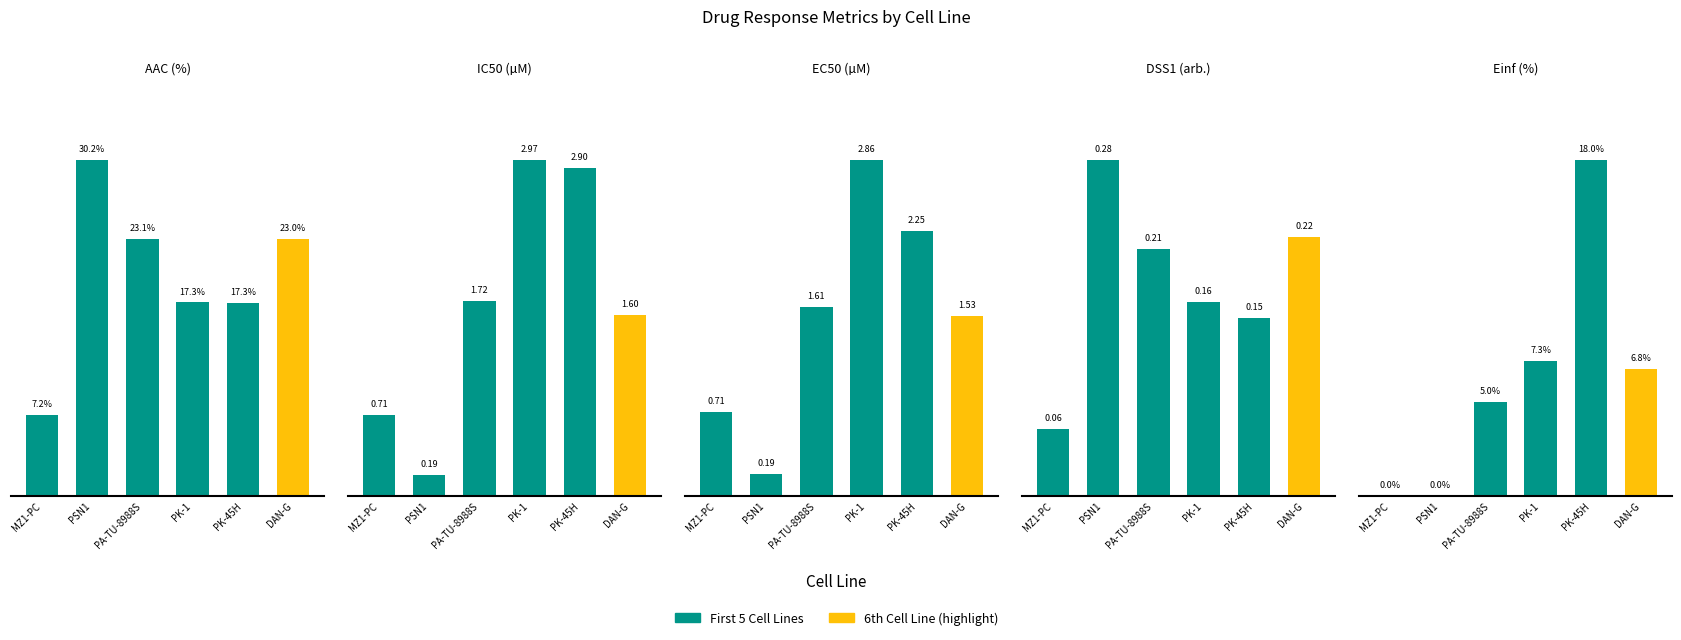

Reading left to right, extract all data points from this chart.

AAC (%): MZ1-PC=7.2	PSN1=30.2	PA-TU-8988S=23.1	PK-1=17.3	PK-45H=17.3	DAN-G=23.0
IC50 (µM): MZ1-PC=0.7	PSN1=0.2	PA-TU-8988S=1.7	PK-1=3.0	PK-45H=2.9	DAN-G=1.6
EC50 (µM): MZ1-PC=0.7	PSN1=0.2	PA-TU-8988S=1.6	PK-1=2.9	PK-45H=2.2	DAN-G=1.5
DSS1 (arb.): MZ1-PC=0.1	PSN1=0.3	PA-TU-8988S=0.2	PK-1=0.2	PK-45H=0.2	DAN-G=0.2
Einf (%): MZ1-PC=0.0	PSN1=0.0	PA-TU-8988S=5.0	PK-1=7.3	PK-45H=18.0	DAN-G=6.8